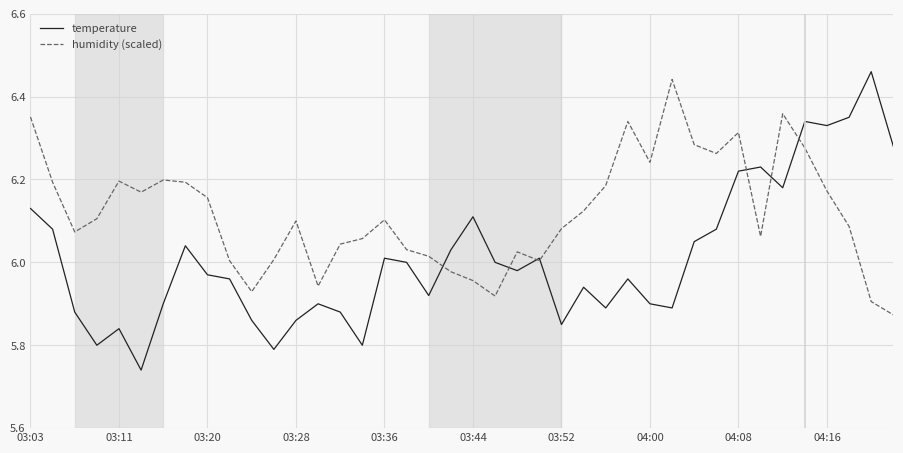

List the series in order of their overall mean, lowest first.

temperature, humidity (scaled)